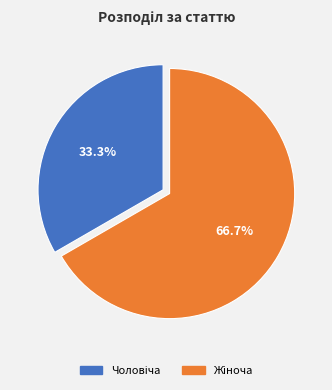

How many segments does this pie chart have?

2